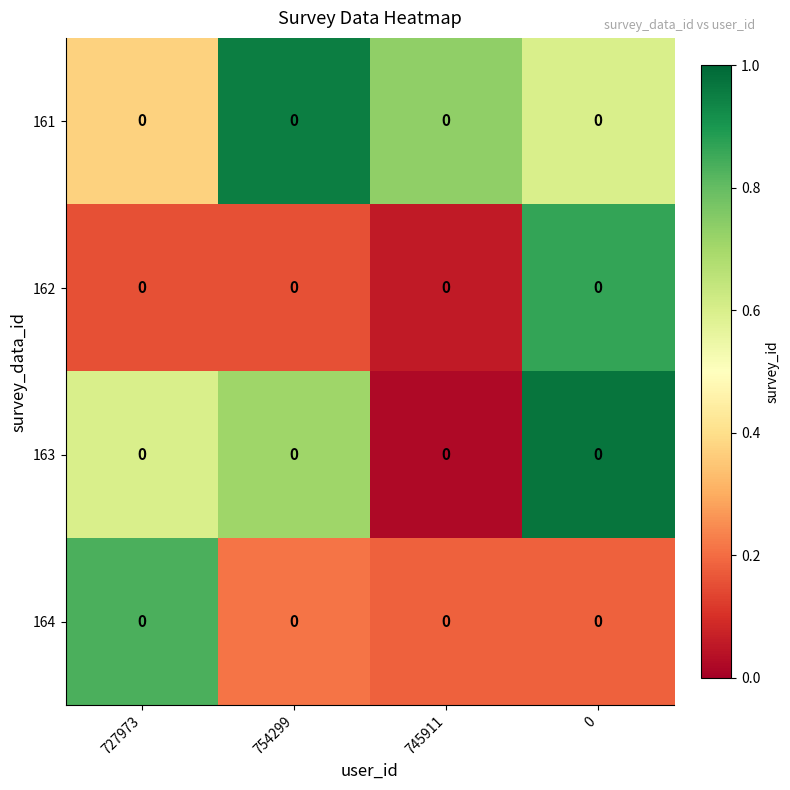

Where is 162 nearest to the value 0?

745911